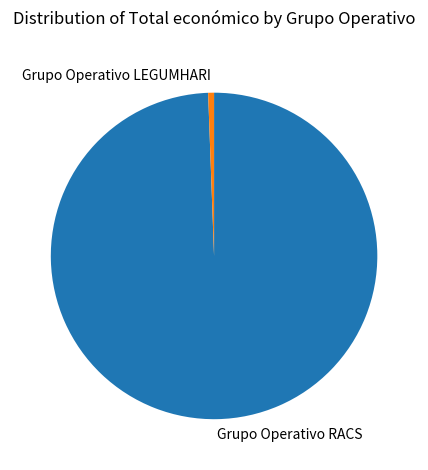

Between Grupo Operativo RACS and Grupo Operativo LEGUMHARI, which is larger?

Grupo Operativo RACS